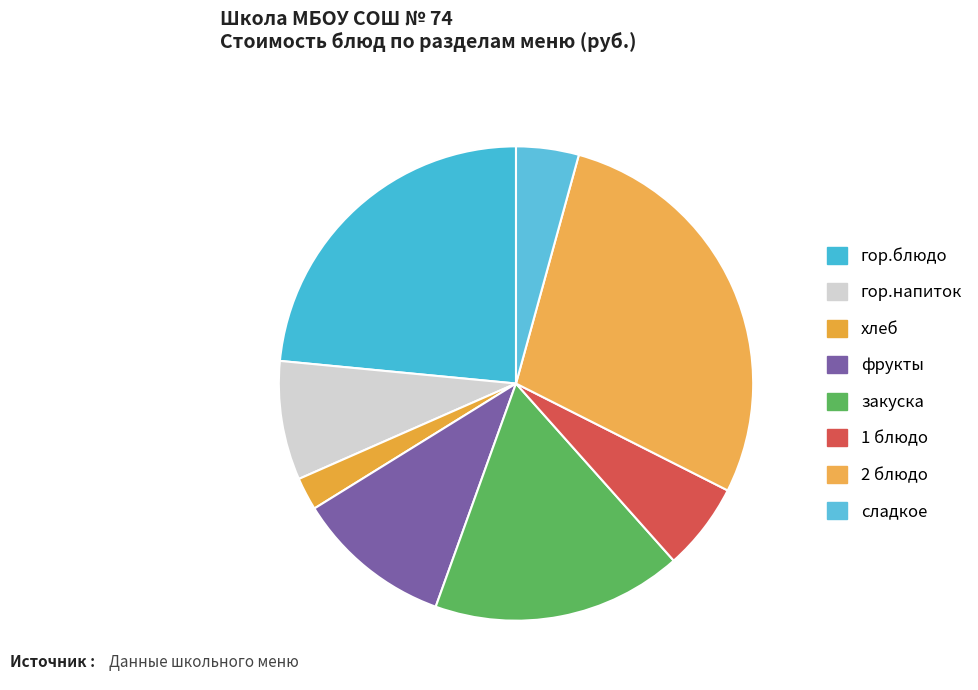

The 1 блюдо slice represents 13% of the pie. True or false?

False